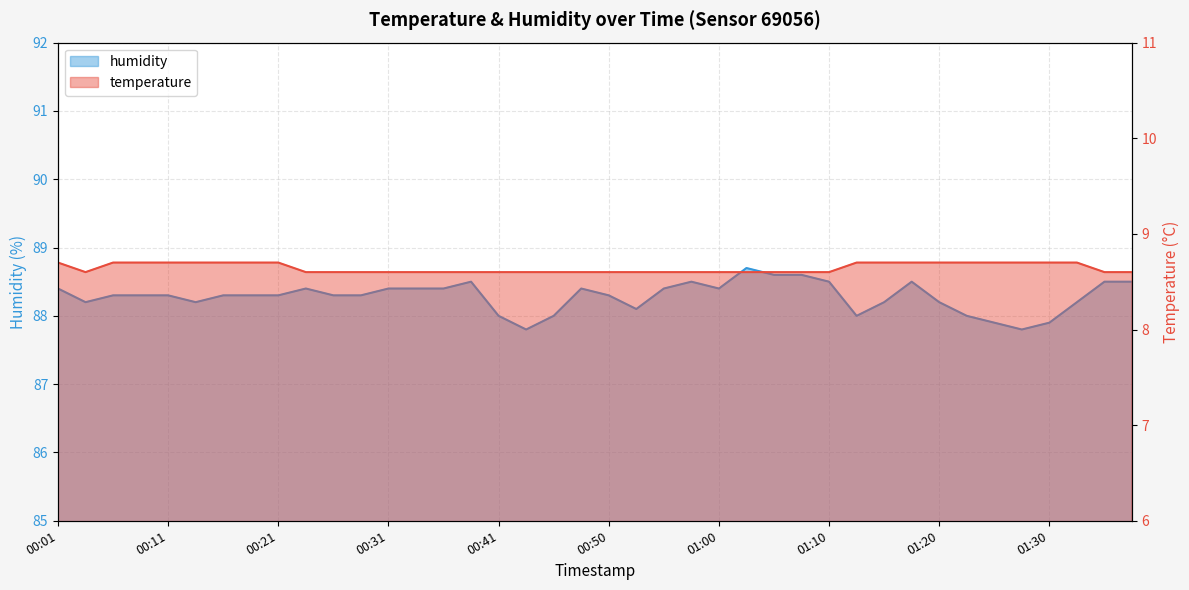

Reading left to right, what are all the values shown in this chart?

temperature: 00:01=8.7	00:04=8.6	00:06=8.7	00:09=8.7	00:11=8.7	00:14=8.7	00:16=8.7	00:18=8.7	00:21=8.7	00:23=8.6	00:26=8.6	00:28=8.6	00:31=8.6	00:33=8.6	00:36=8.6	00:38=8.6	00:41=8.6	00:43=8.6	00:45=8.6	00:48=8.6	00:50=8.6	00:53=8.6	00:55=8.6	00:58=8.6	01:00=8.6	01:03=8.6	01:05=8.6	01:08=8.6	01:10=8.6	01:12=8.7	01:15=8.7	01:17=8.7	01:20=8.7	01:22=8.7	01:25=8.7	01:27=8.7	01:30=8.7	01:32=8.7	01:35=8.6	01:37=8.6
humidity: 00:01=88.4	00:04=88.2	00:06=88.3	00:09=88.3	00:11=88.3	00:14=88.2	00:16=88.3	00:18=88.3	00:21=88.3	00:23=88.4	00:26=88.3	00:28=88.3	00:31=88.4	00:33=88.4	00:36=88.4	00:38=88.5	00:41=88.0	00:43=87.8	00:45=88.0	00:48=88.4	00:50=88.3	00:53=88.1	00:55=88.4	00:58=88.5	01:00=88.4	01:03=88.7	01:05=88.6	01:08=88.6	01:10=88.5	01:12=88.0	01:15=88.2	01:17=88.5	01:20=88.2	01:22=88.0	01:25=87.9	01:27=87.8	01:30=87.9	01:32=88.2	01:35=88.5	01:37=88.5